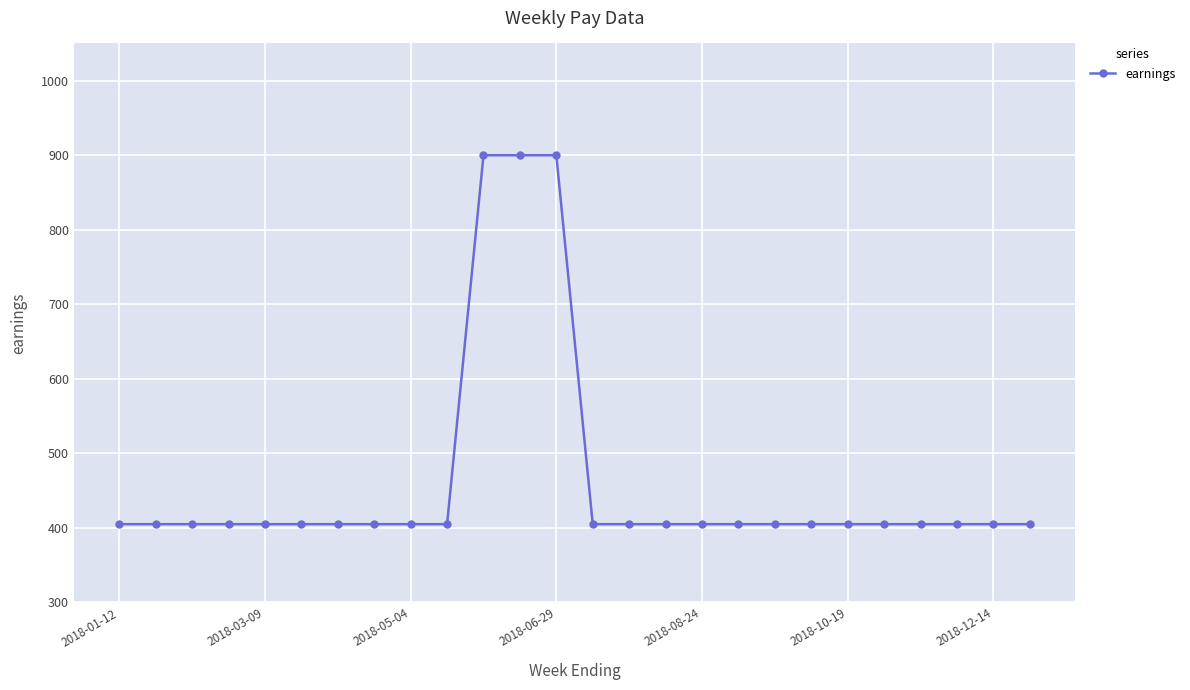

Reading right to left, extract all data points from this chart.

405	405	405	405	405	405	405	405	405	405	405	405	405	900	900	900	405	405	405	405	405	405	405	405	405	405